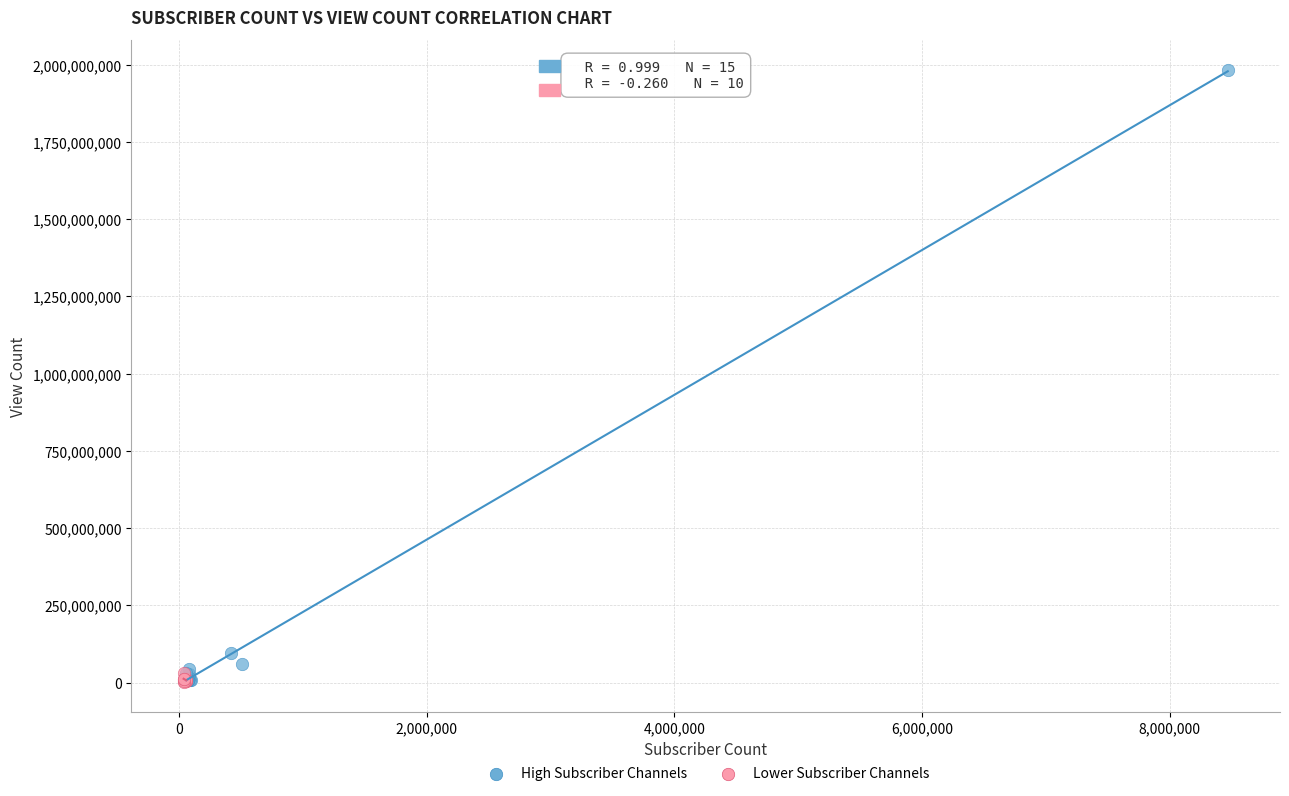

Which series has the largest Y range (max minus min)?

High Subscriber Channels